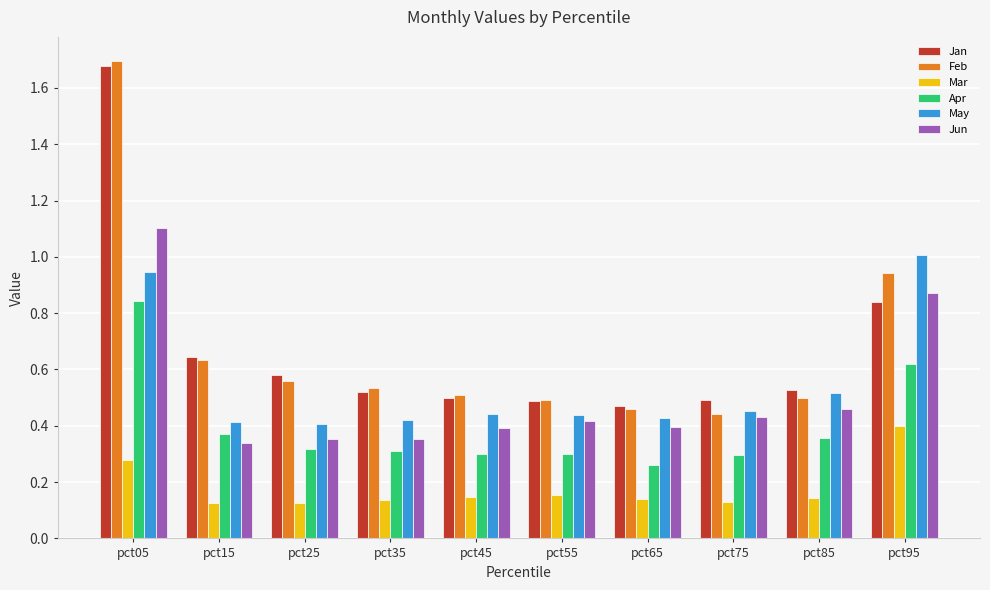

How many Mar values are between 0 and 1?

10